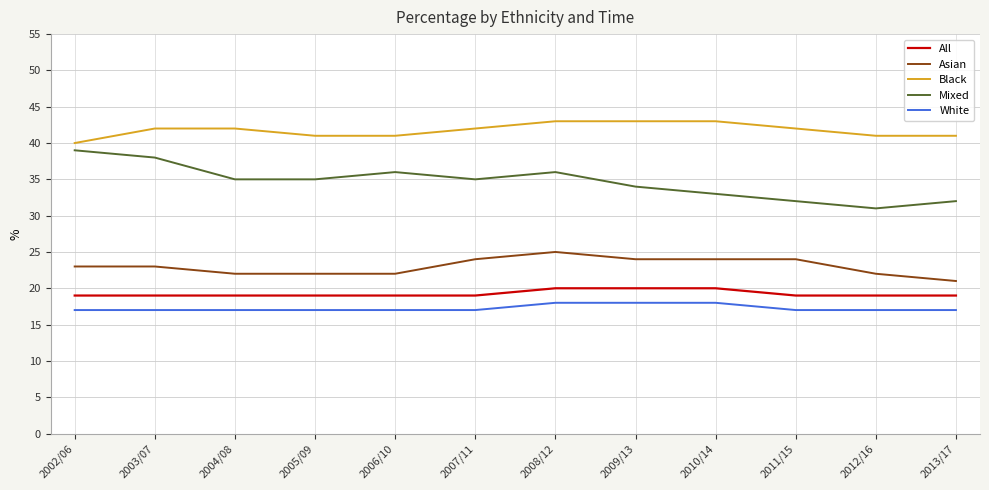

What is the highest value of the White series?

18